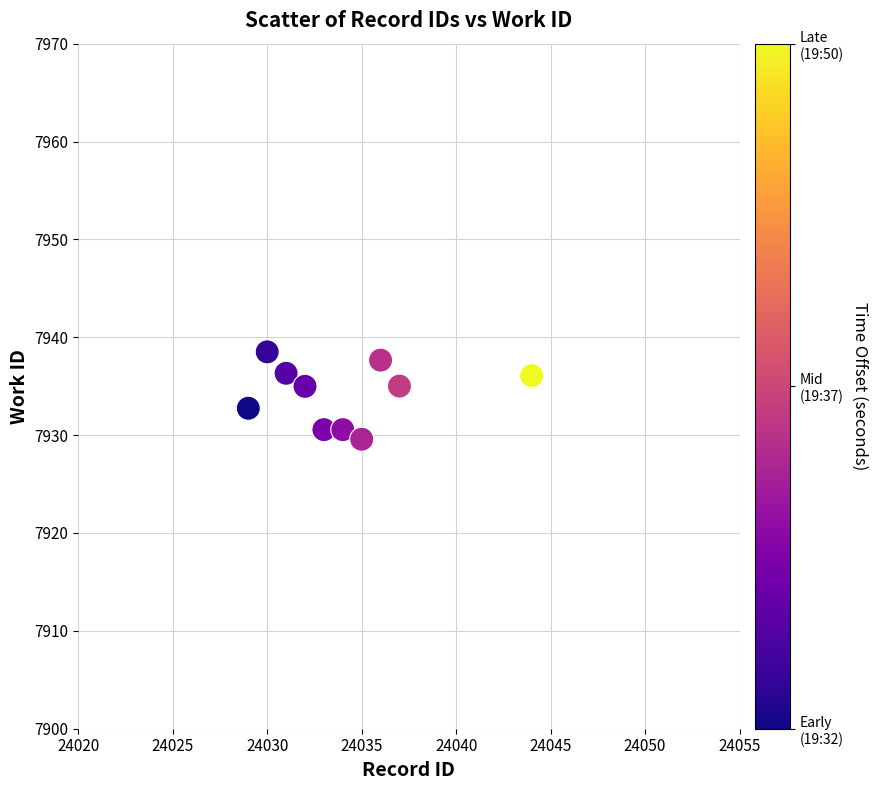

What is the range of X values (max minus min)?

15.0